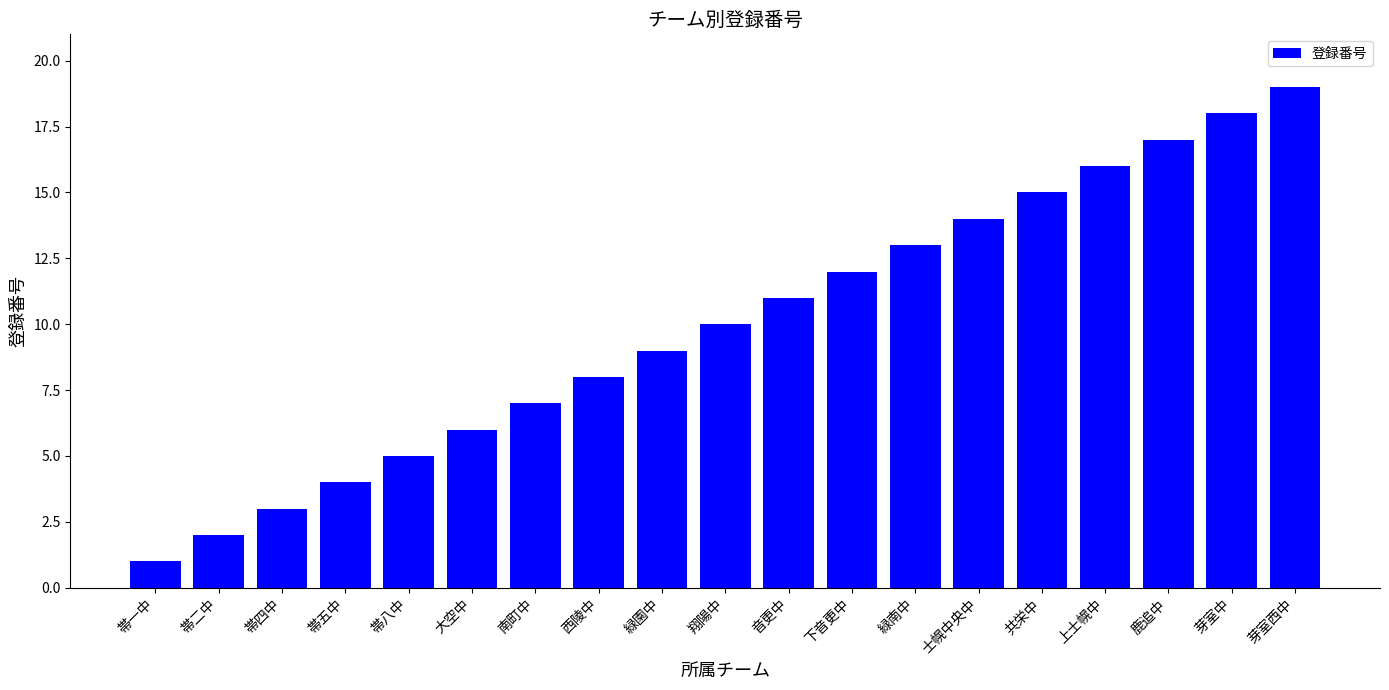

Reading right to left, extract all data points from this chart.

芽室西中=19	芽室中=18	鹿追中=17	上士幌中=16	共栄中=15	士幌中央中=14	緑南中=13	下音更中=12	音更中=11	翔陽中=10	緑園中=9	西陵中=8	南町中=7	大空中=6	帯八中=5	帯五中=4	帯四中=3	帯二中=2	帯一中=1